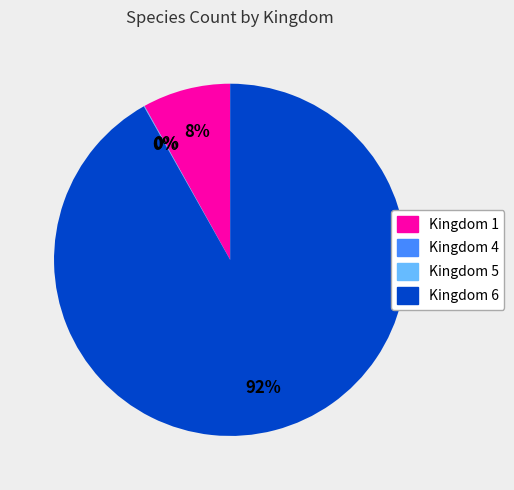

What is the majority slice?

Kingdom 6